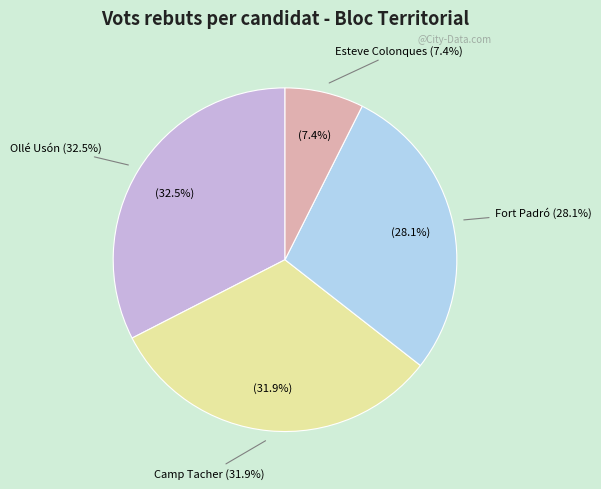

Do Esteve Colonques and Camp Tacher together represent more than half of the pie?

No